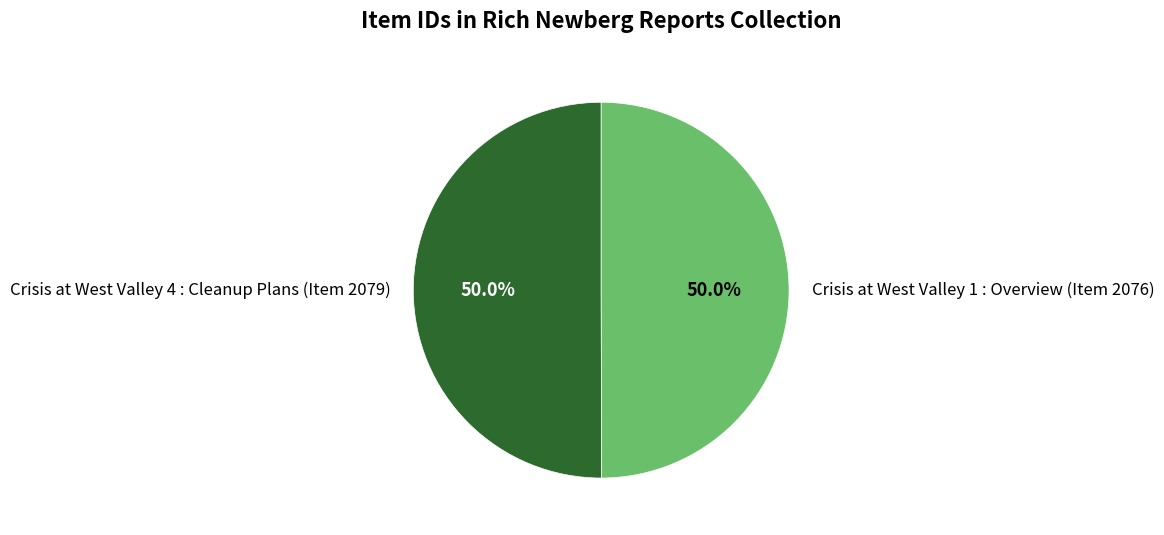

To the nearest percent, what is the average slice percentage?

50%